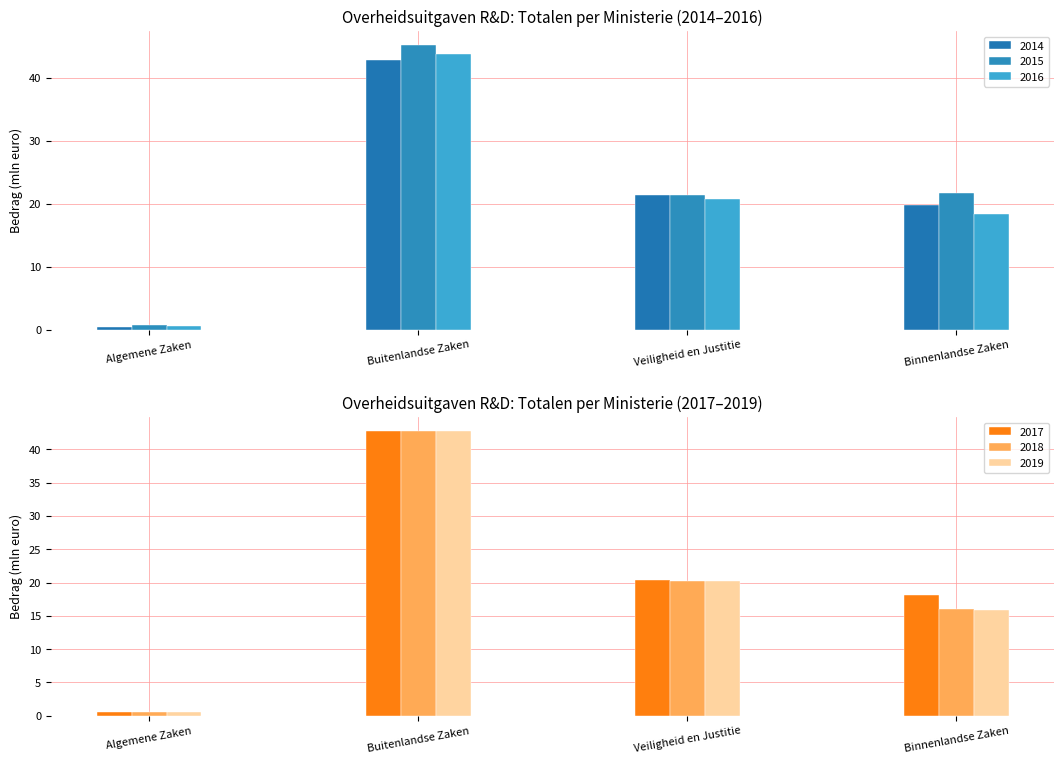

What is the label of the 3rd bar from the left?

Veiligheid en Justitie